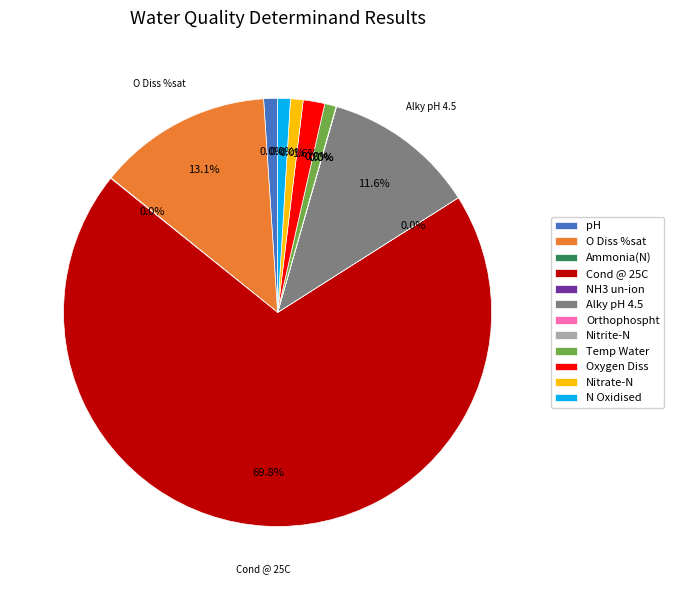

True or false: Alky pH 4.5 accounts for 19% of the total.

False